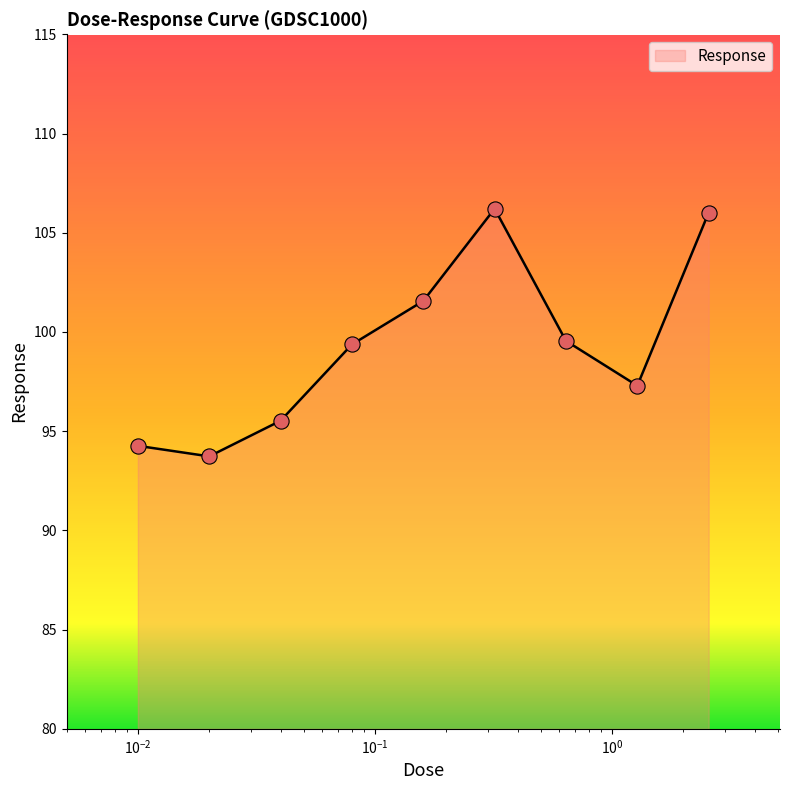

What is the difference between the maximum and minimum values?

12.5